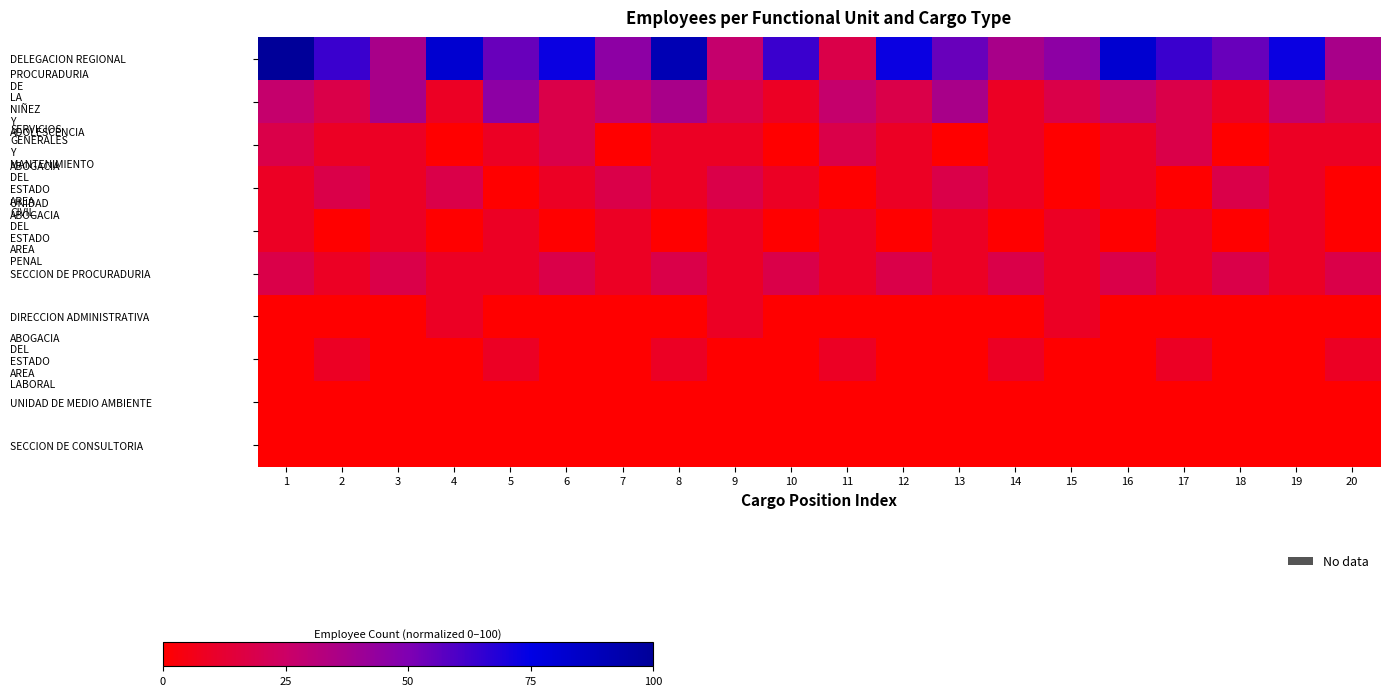

Which has a higher value, 7 or 1?

1